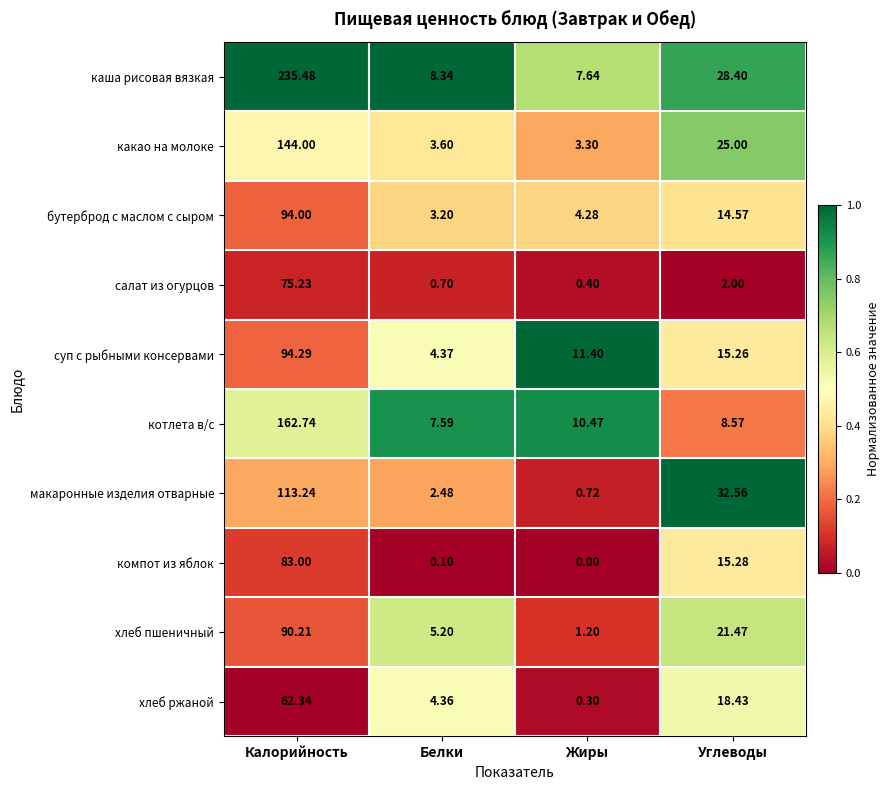

At which label is хлеб ржаной closest to 31?

Углеводы